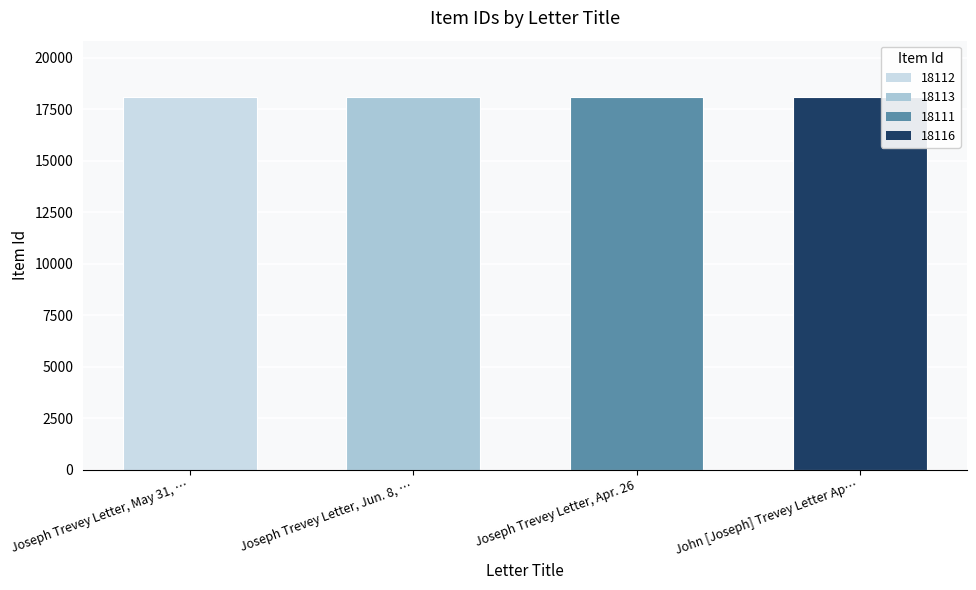

How many distinct data groups are displayed?

1